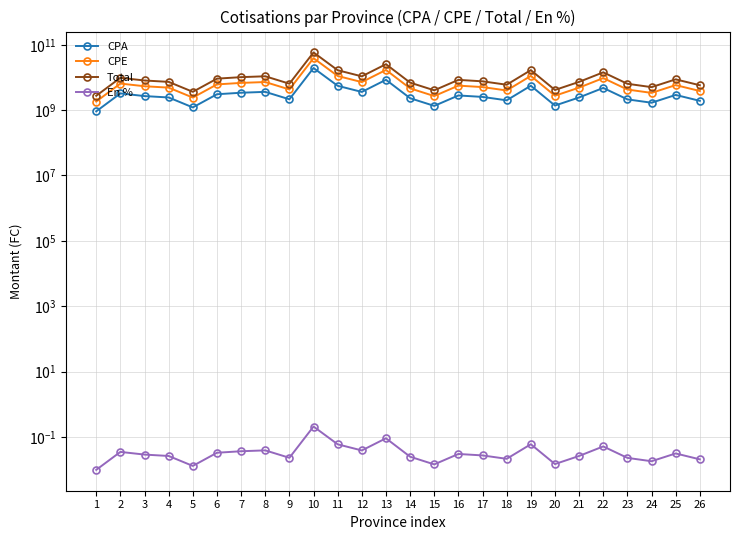

What value does the CPE series have at 9?

4299240358.0